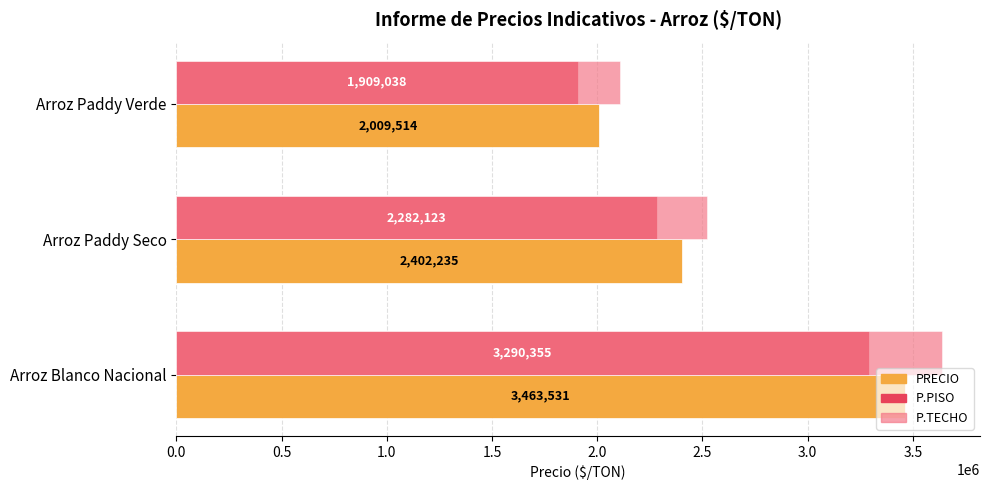

True or false: P.PISO has a value of 5229288.5 at Arroz Blanco Nacional.

False